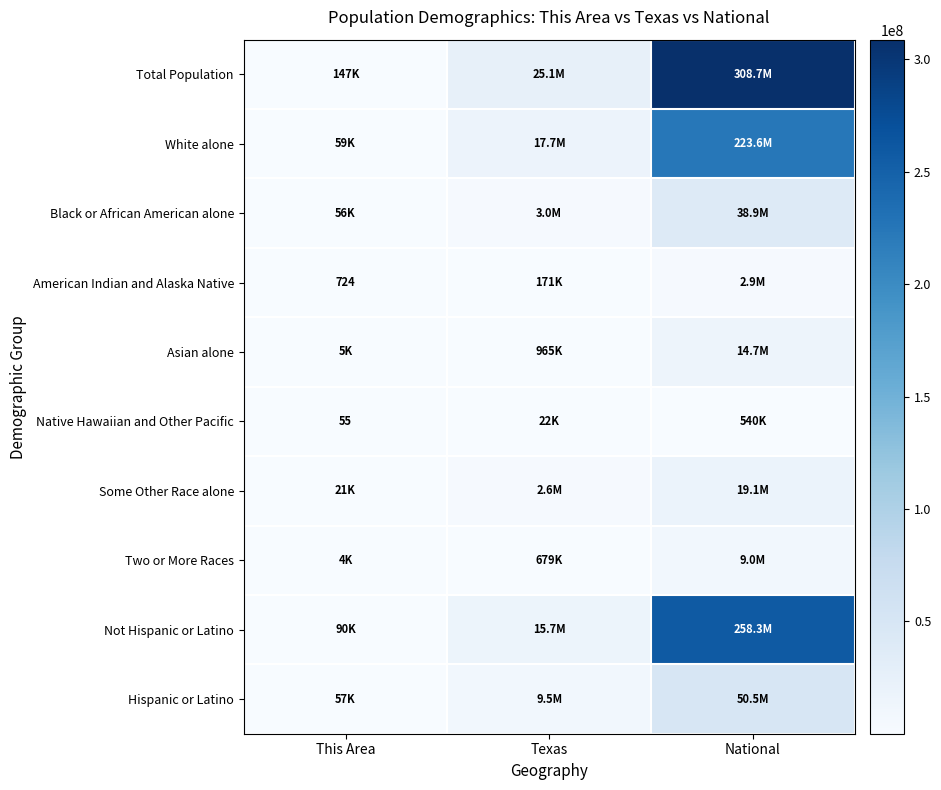

Which series changed the most between Texas and National?

Total Population